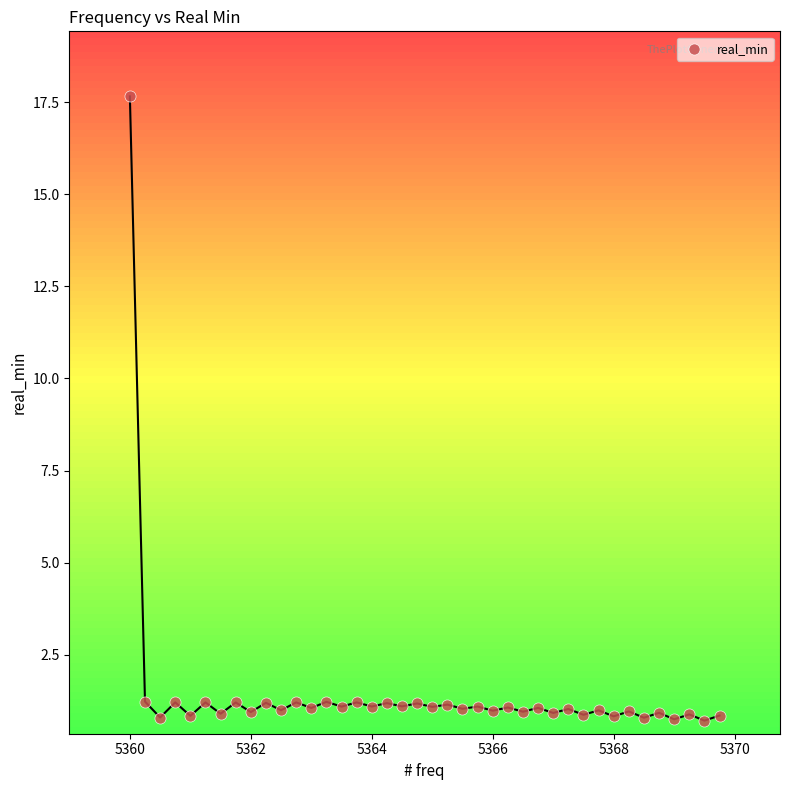

What is the range of X values (max minus min)?

9.8